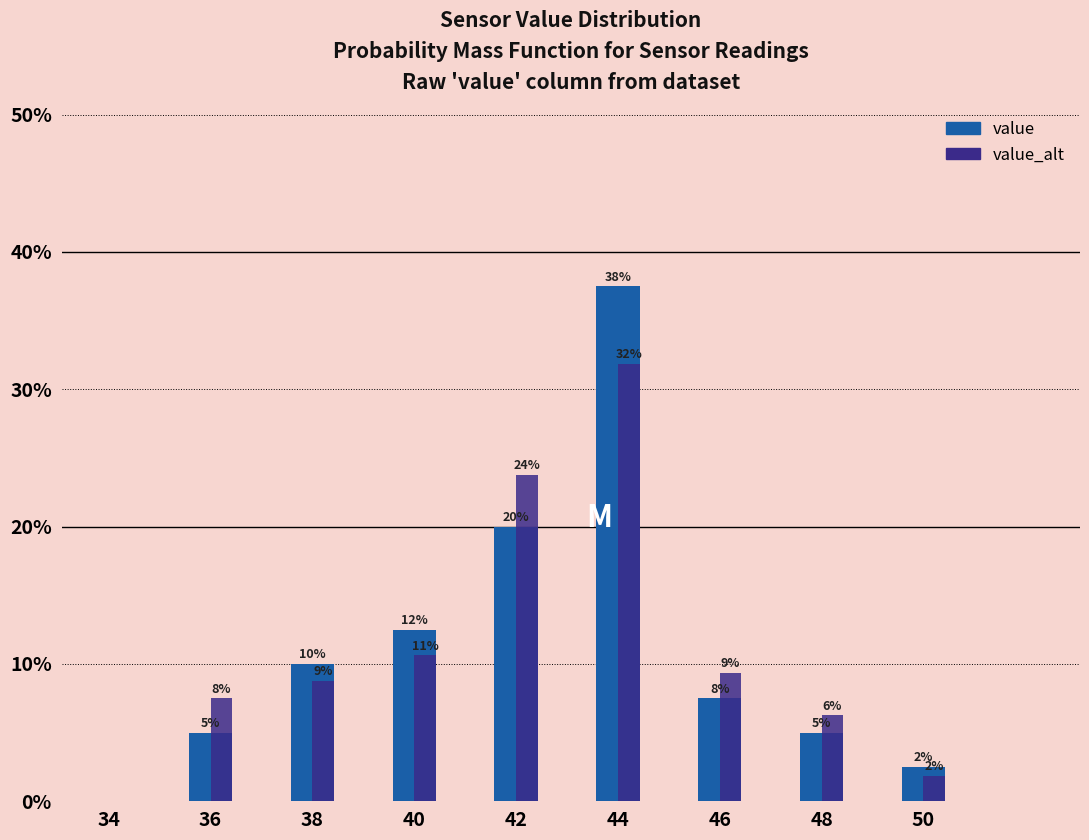

What are all the series names shown in the legend?

value, value_alt